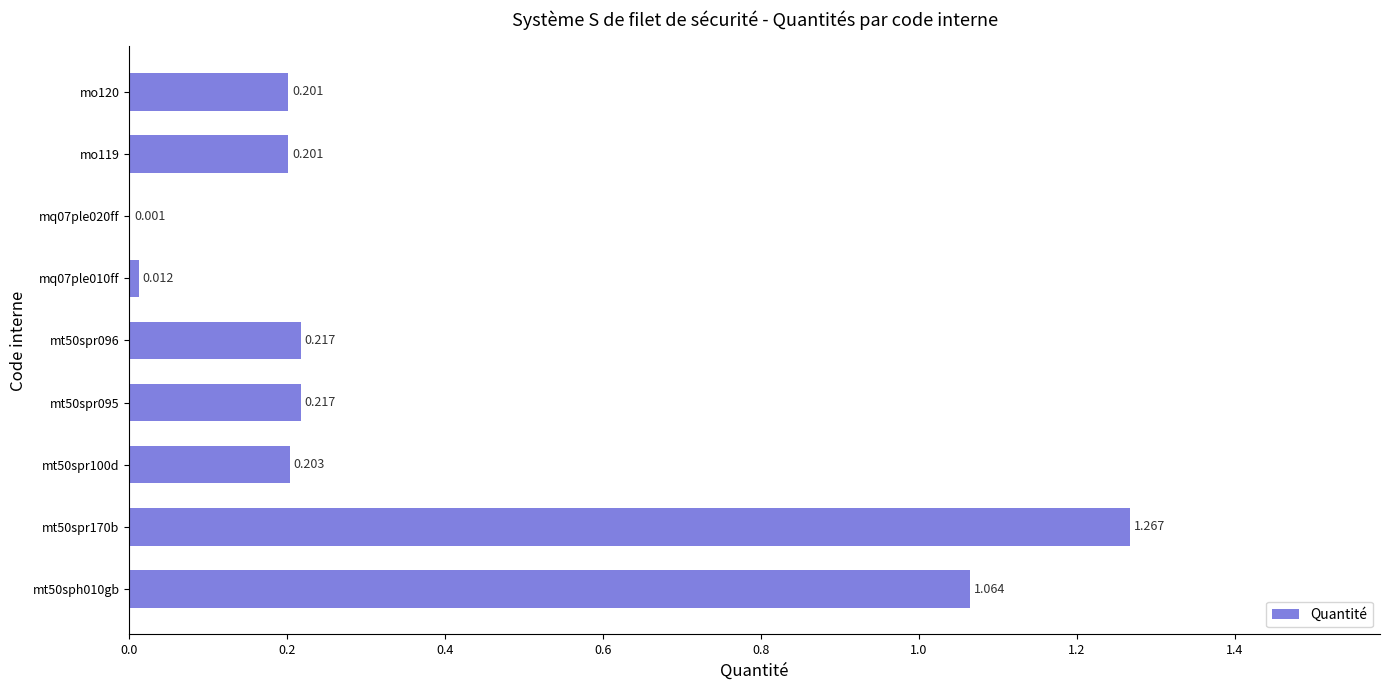

Does the chart contain stacked bars?

No